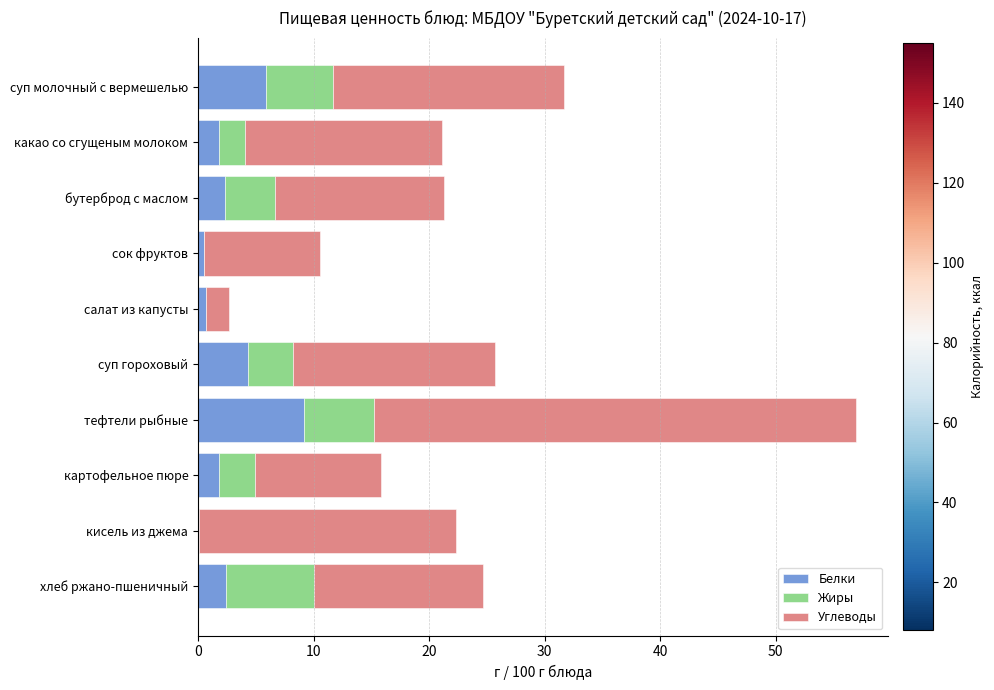

Which category has the highest value in the Белки series?

тефтели рыбные